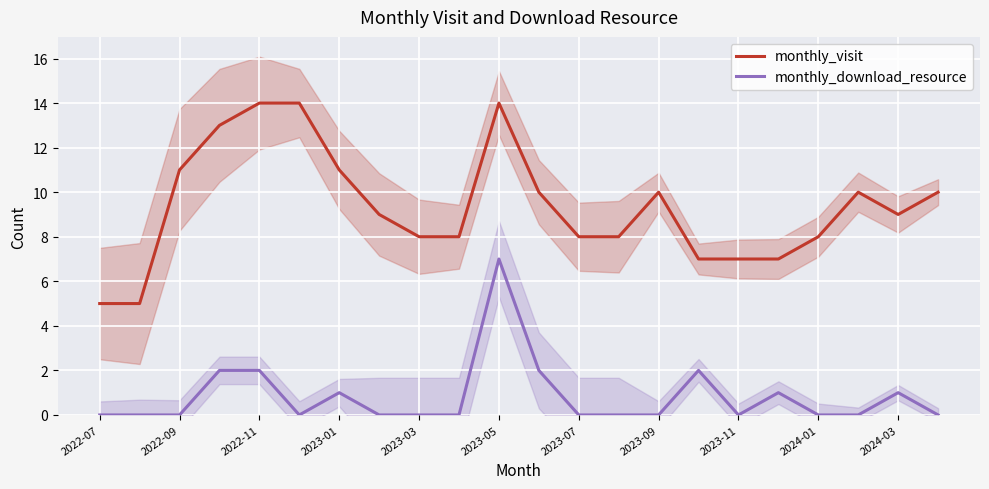

How many lines are shown in the chart?

2